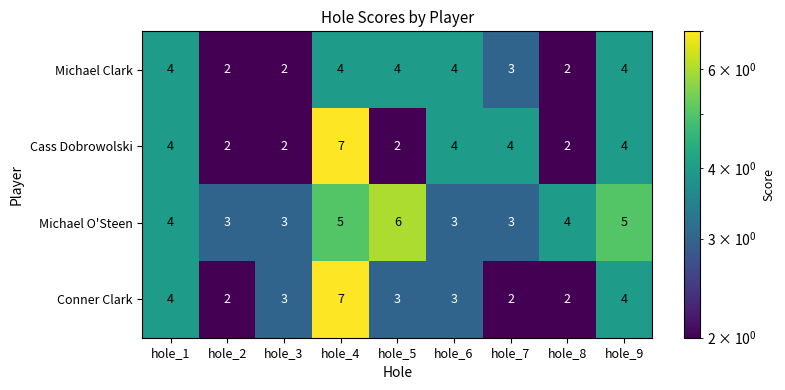

Which series has the largest total across all categories?

Michael O'Steen